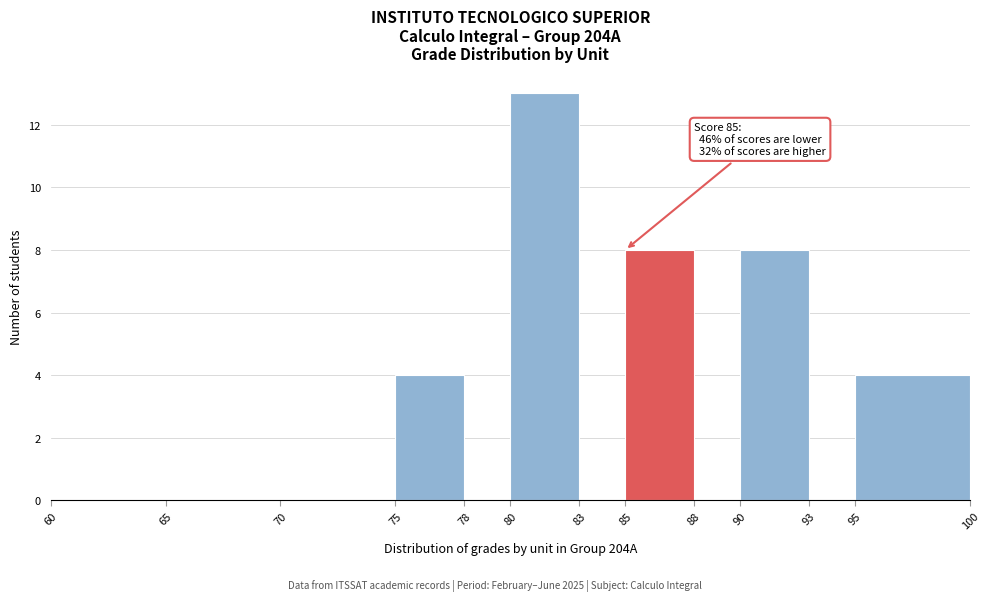

Which range on the x-axis has the tallest bar?

80 to 83